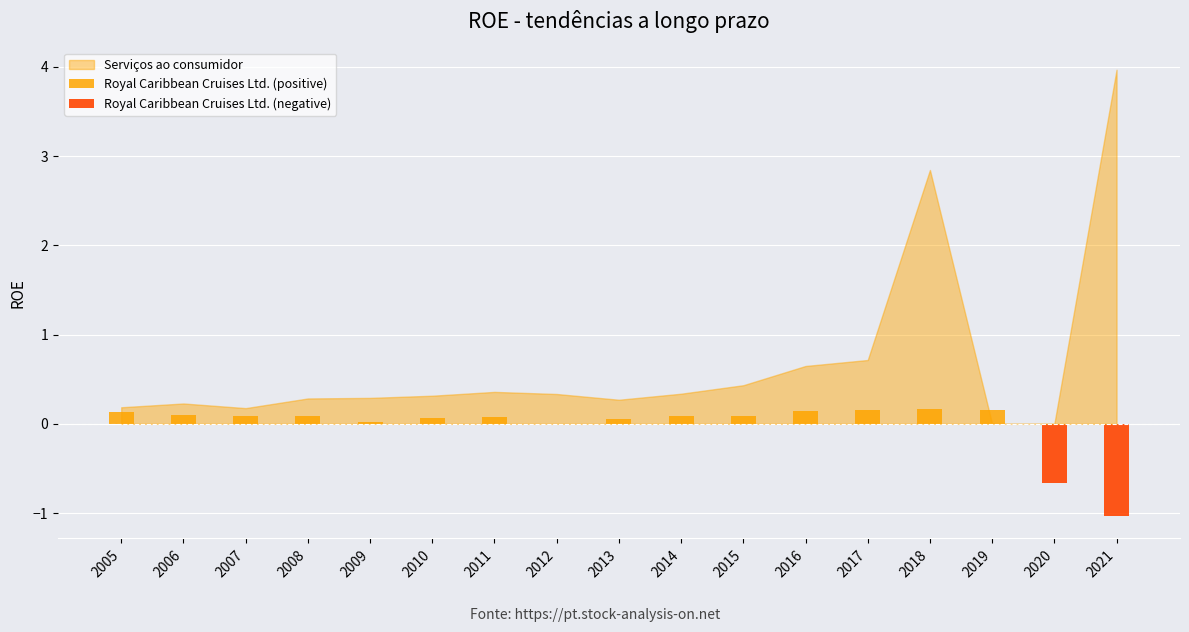

What is the value of the Royal Caribbean Cruises Ltd. (positive) bar at the 10th from the left?

0.1